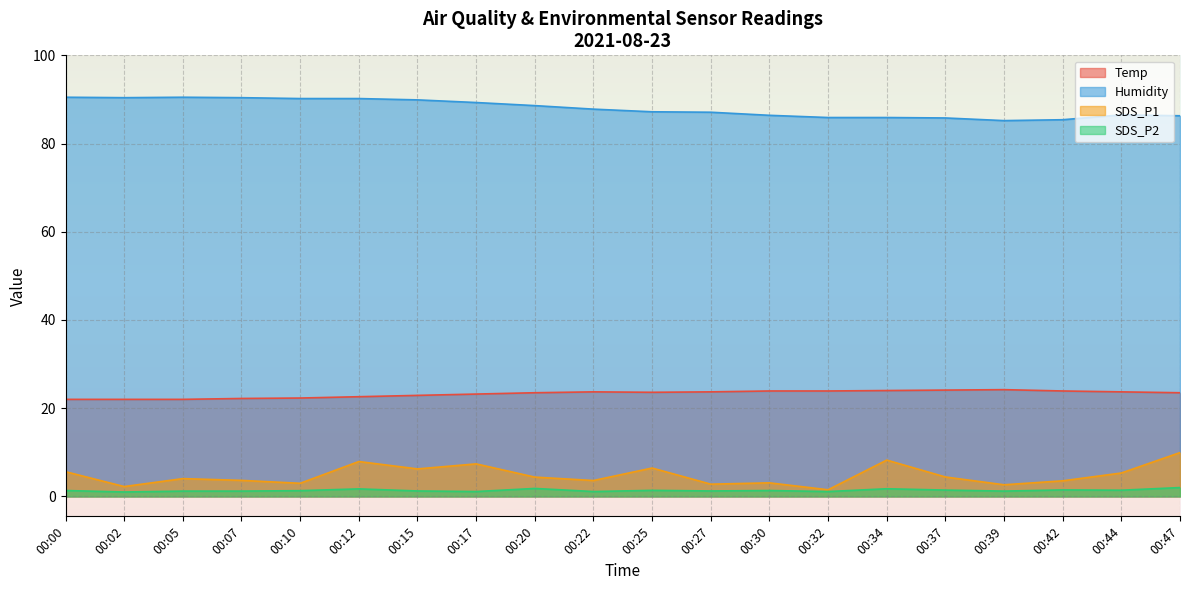

Reading left to right, extract all data points from this chart.

Temp: 00:00=22.0	00:02=22.0	00:05=22.0	00:07=22.2	00:10=22.3	00:12=22.6	00:15=22.9	00:17=23.2	00:20=23.5	00:22=23.7	00:25=23.6	00:27=23.7	00:30=23.9	00:32=23.9	00:34=24.0	00:37=24.1	00:39=24.2	00:42=23.9	00:44=23.7	00:47=23.5
Humidity: 00:00=90.5	00:02=90.4	00:05=90.5	00:07=90.4	00:10=90.2	00:12=90.2	00:15=89.9	00:17=89.3	00:20=88.6	00:22=87.8	00:25=87.2	00:27=87.1	00:30=86.4	00:32=85.9	00:34=85.9	00:37=85.8	00:39=85.2	00:42=85.4	00:44=86.5	00:47=86.3
SDS_P1: 00:00=5.6	00:02=2.2	00:05=4.0	00:07=3.6	00:10=3.0	00:12=7.9	00:15=6.2	00:17=7.4	00:20=4.4	00:22=3.6	00:25=6.4	00:27=2.8	00:30=3.1	00:32=1.5	00:34=8.2	00:37=4.4	00:39=2.6	00:42=3.5	00:44=5.3	00:47=9.9
SDS_P2: 00:00=1.3	00:02=1.0	00:05=1.2	00:07=1.2	00:10=1.3	00:12=1.7	00:15=1.2	00:17=1.1	00:20=1.8	00:22=1.1	00:25=1.4	00:27=1.2	00:30=1.3	00:32=1.1	00:34=1.7	00:37=1.4	00:39=1.2	00:42=1.5	00:44=1.4	00:47=2.0